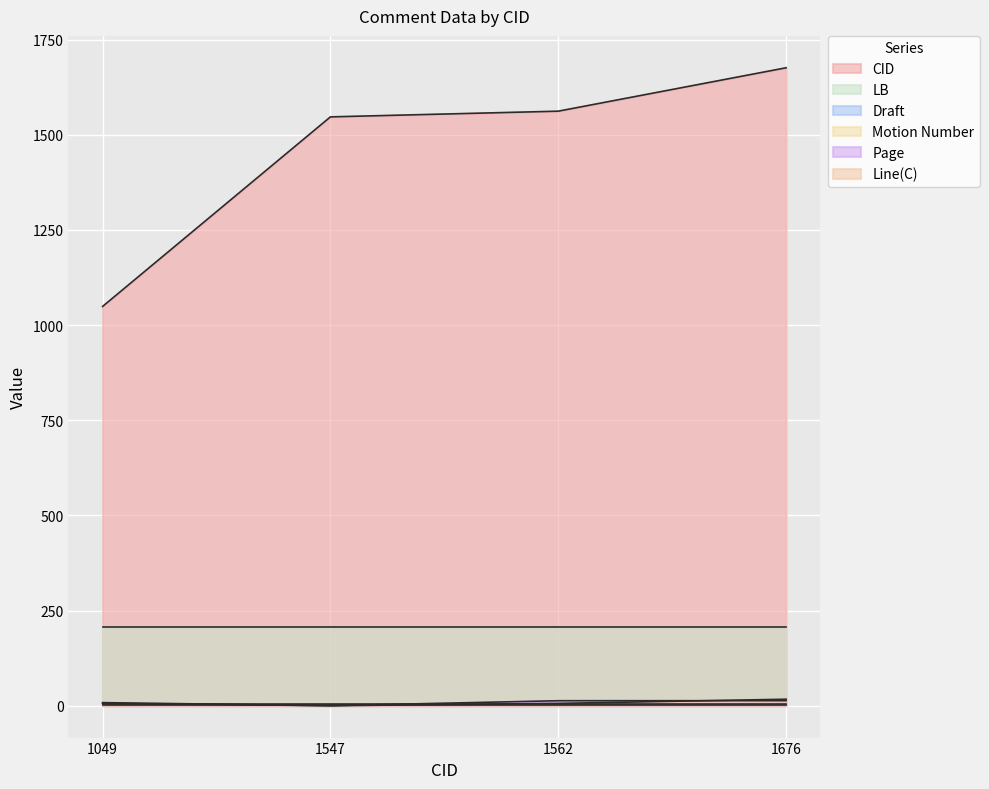

What is the difference between the Page values at 1049 and 1547?

8.1